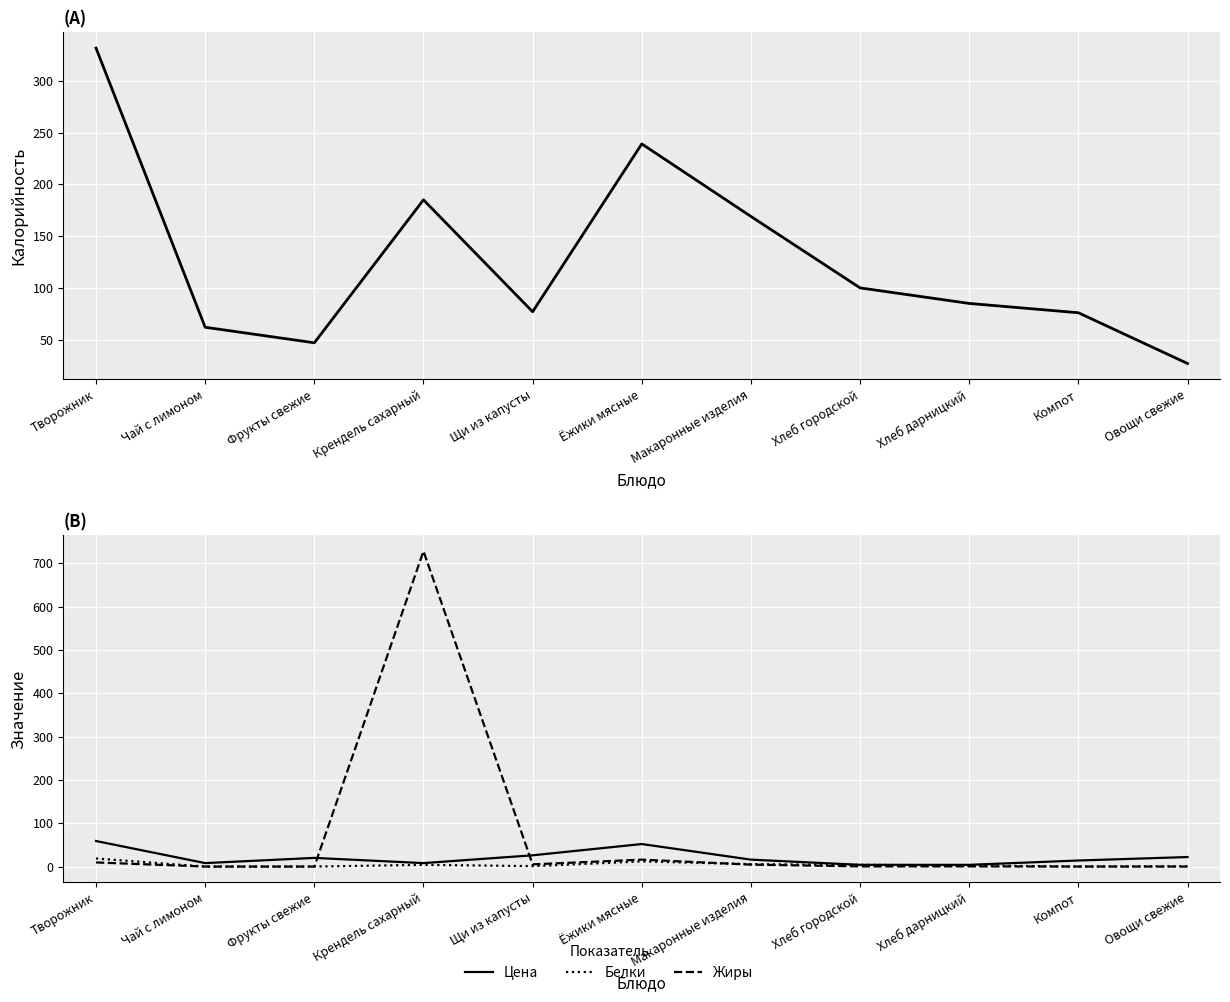

After their last crossing, which series has the higher values: Жиры or Калорийность?

Калорийность